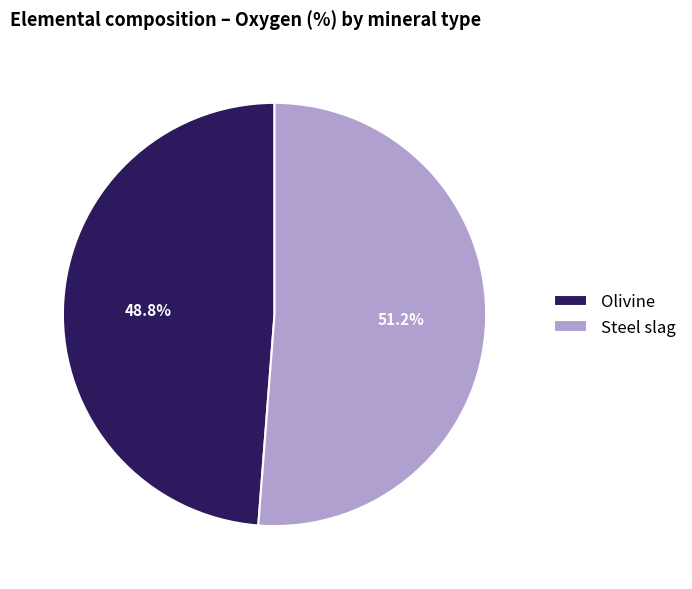

What portion of the pie excludes Steel slag?

48.8%